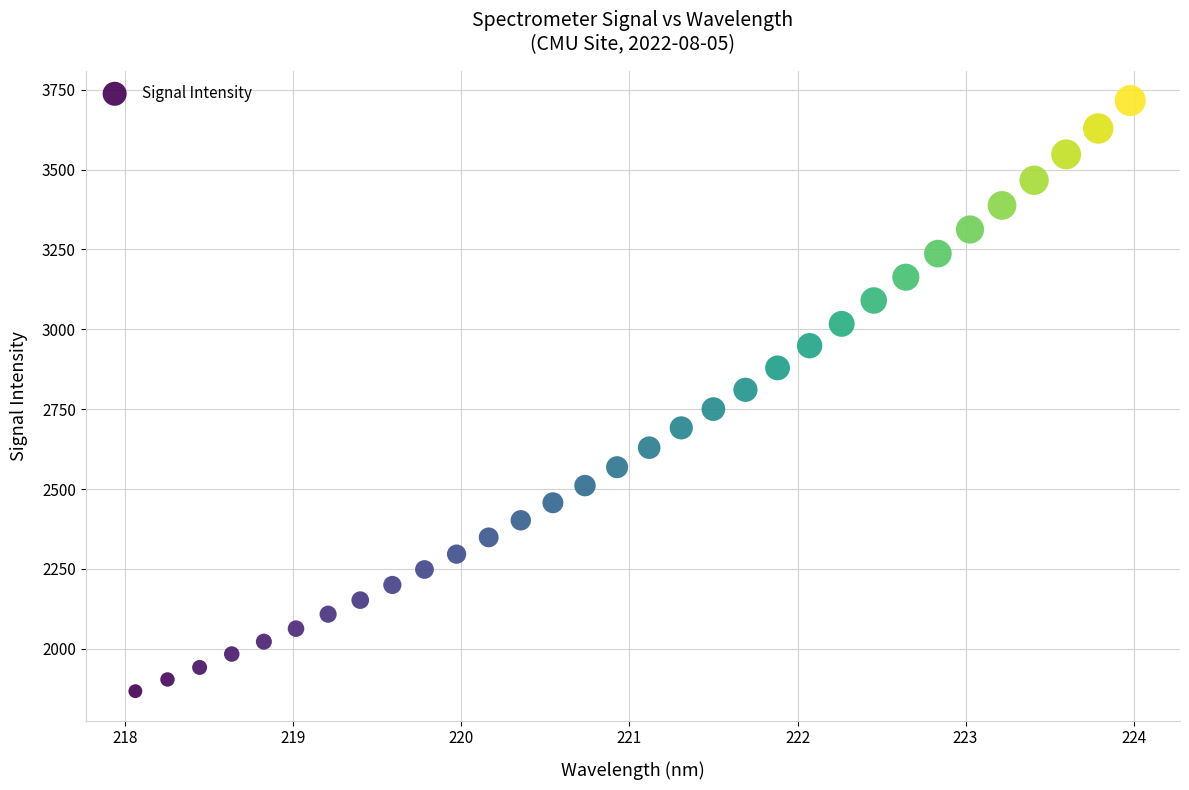

What is the range of Y values (max minus min)?

1848.2